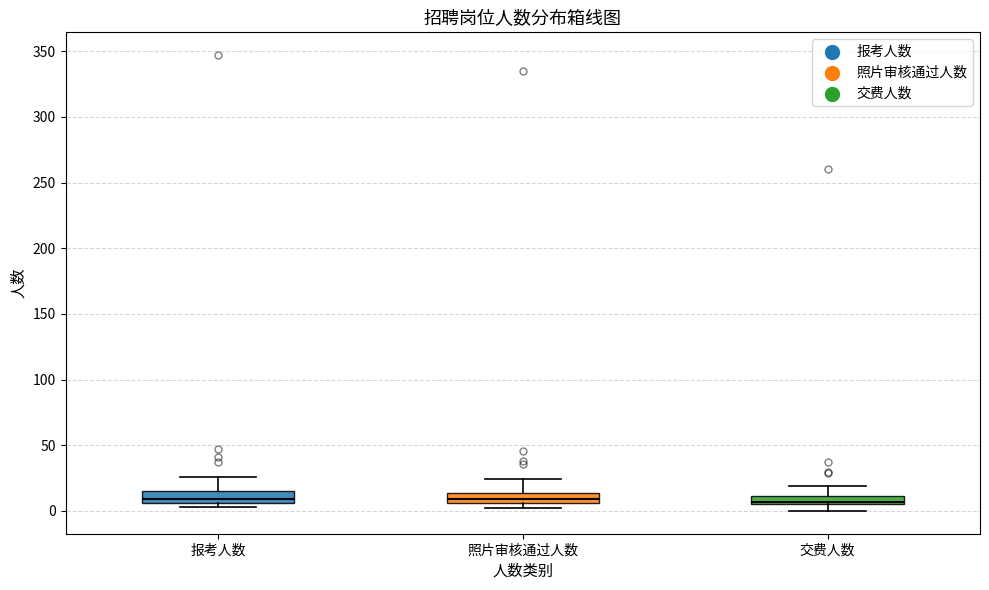

Where is the lower edge of the box for 交费人数 on the y-axis? The values are not printed on the chart, so give them approximately, as read against the axis.

5